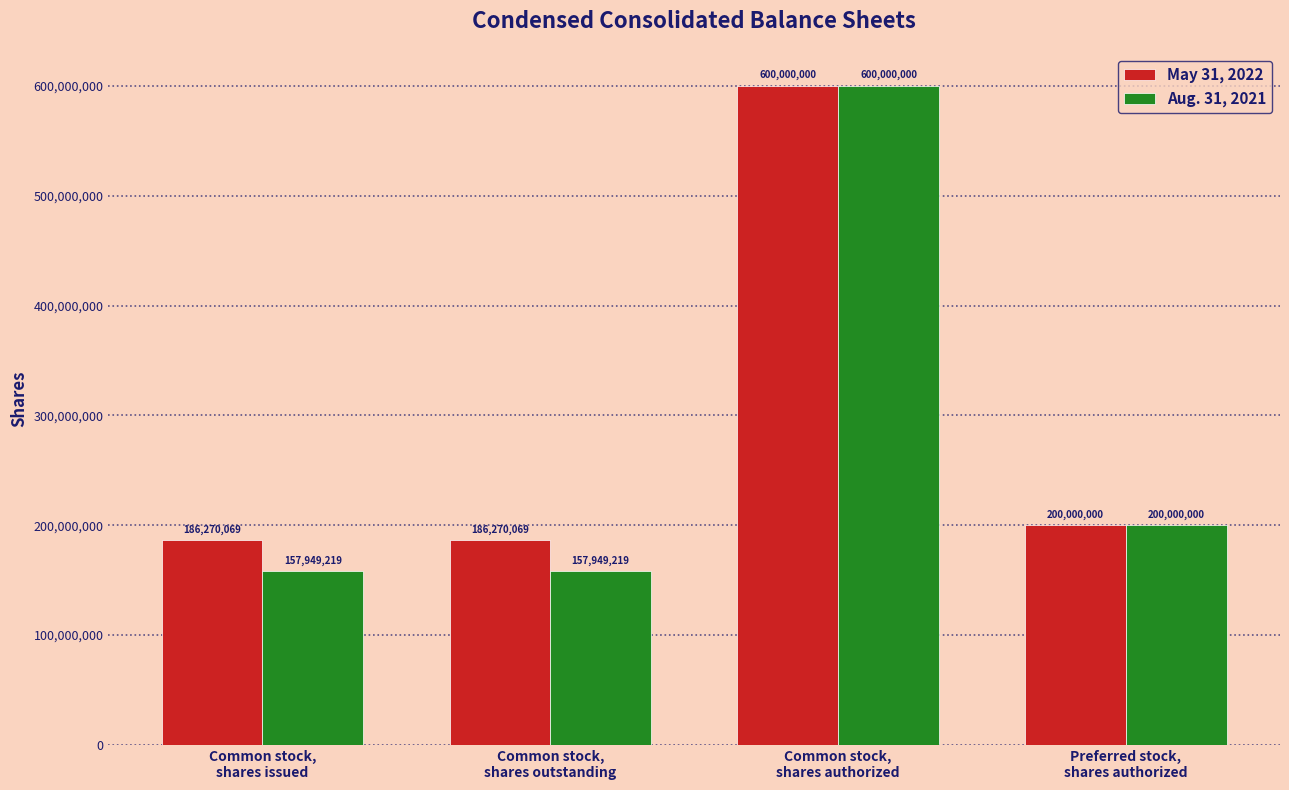

What is the highest value of the Aug. 31, 2021 series?

600000000